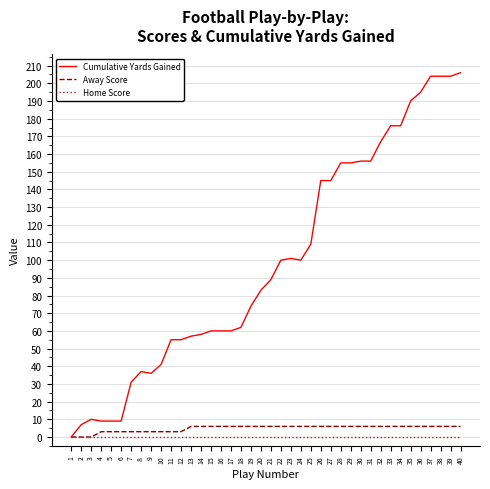

How many lines are shown in the chart?

3